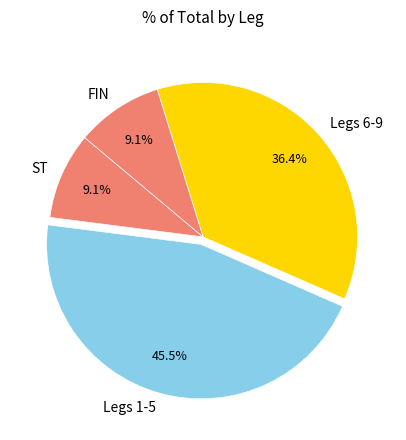

True or false: ST accounts for 1% of the total.

False